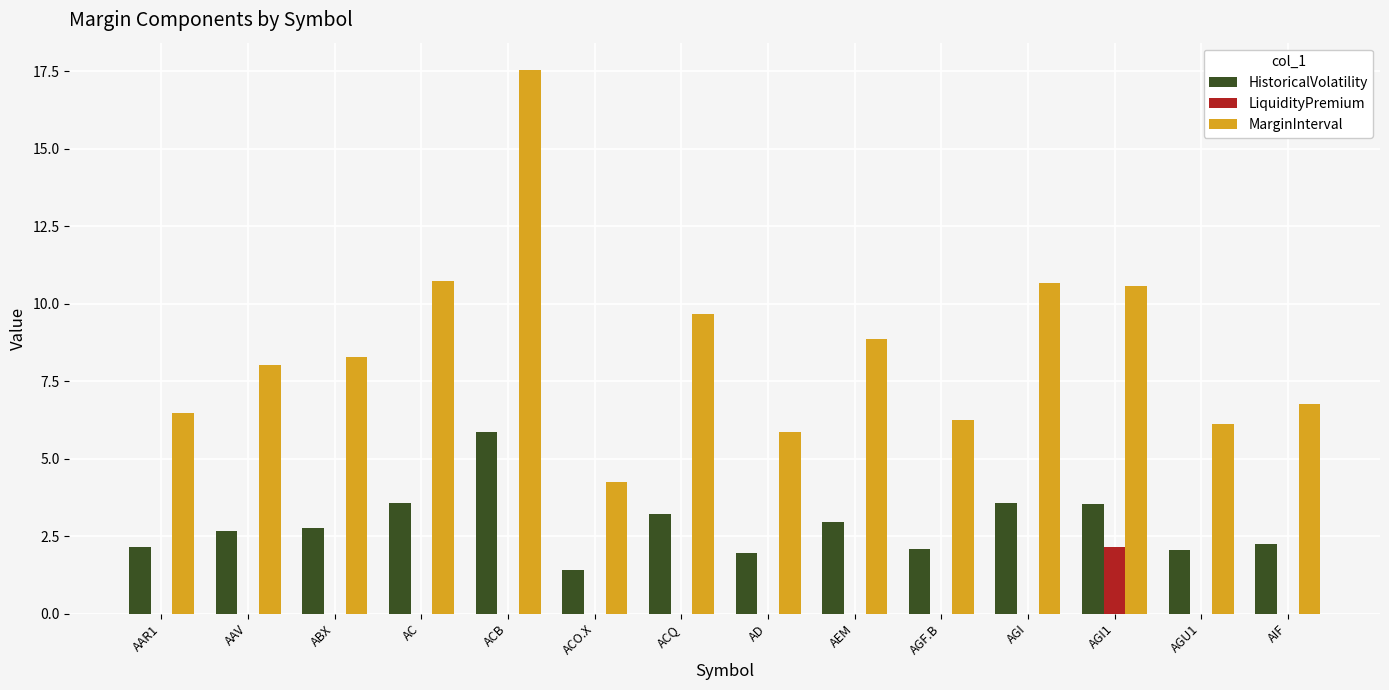

What is the sum of the HistoricalVolatility values at AGF.B and AIF?

4.3